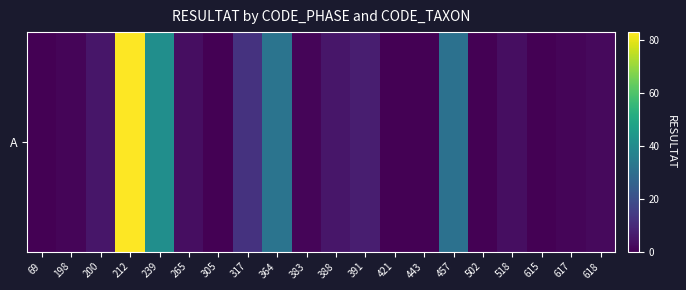

What is the difference between the values at 391 and 317?

5